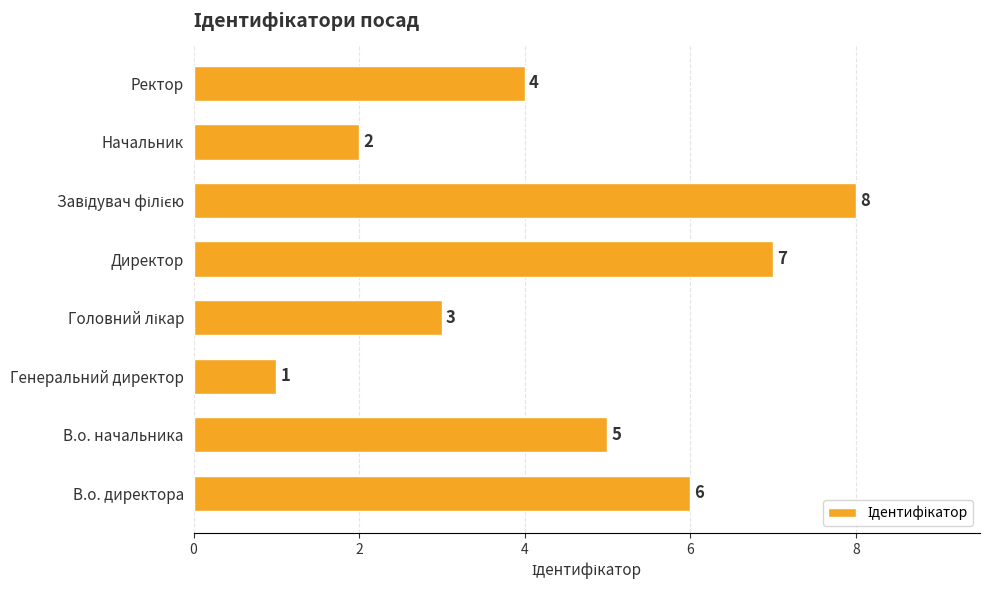

Reading bottom to top, list all the values displayed in this chart.

6	5	1	3	7	8	2	4